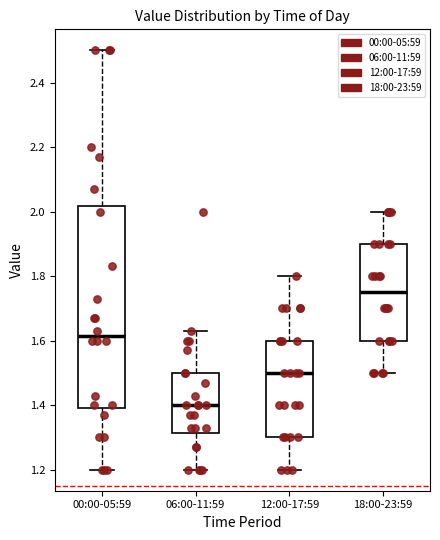

Where does the median line of the box for 00:00-05:59 sit on the y-axis? The values are not printed on the chart, so give them approximately, as read against the axis.

1.62